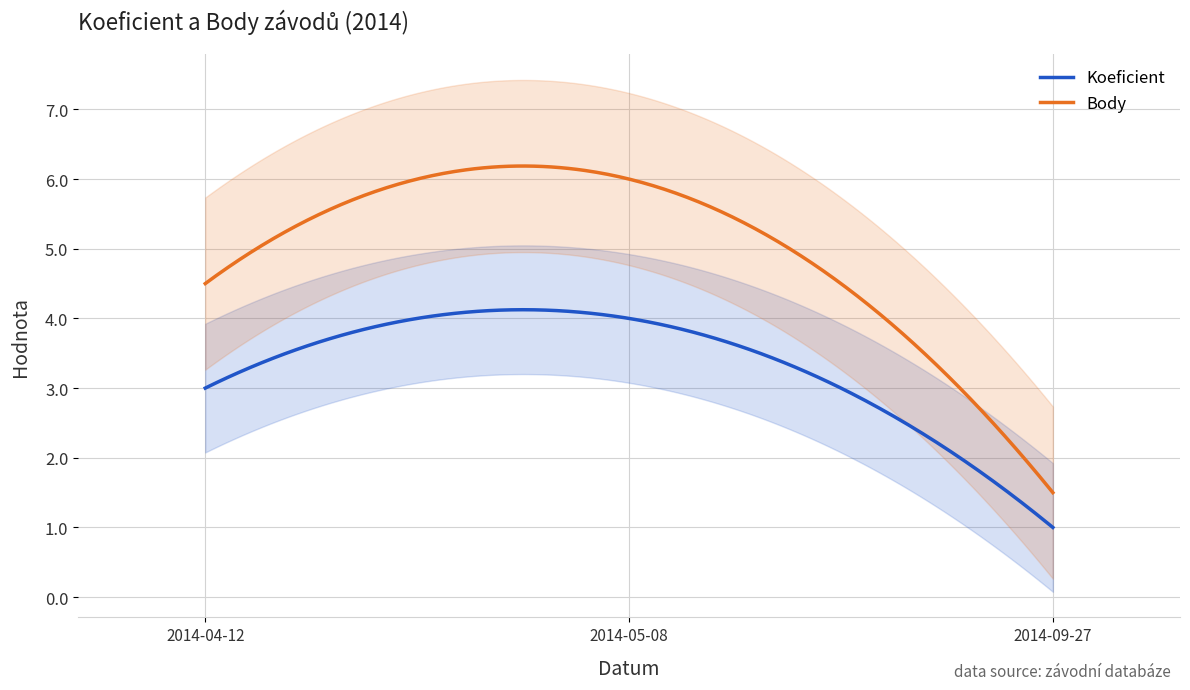

How many lines are shown in the chart?

2